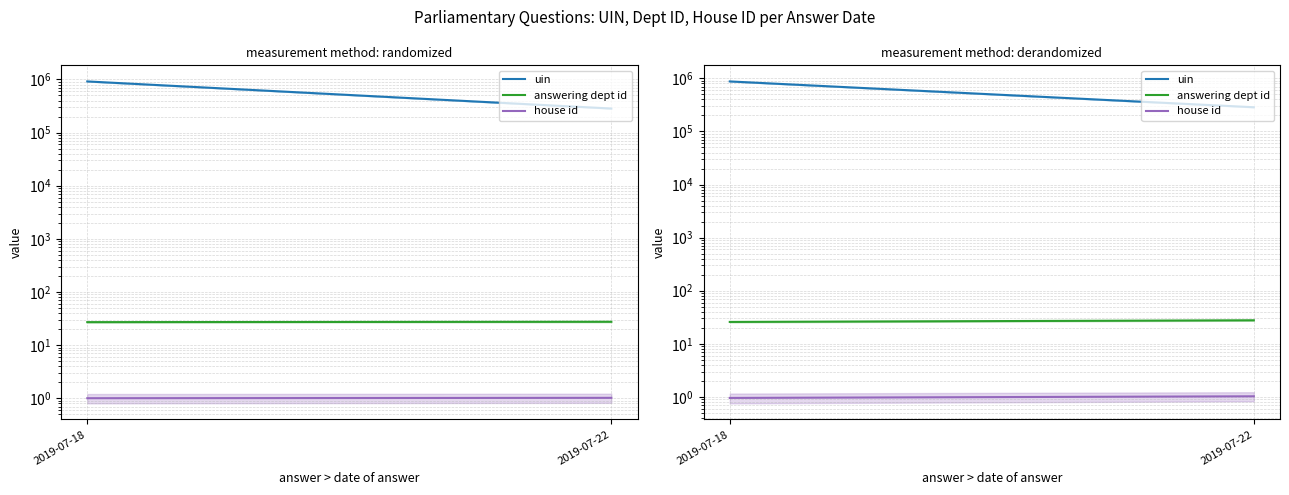

What is the value of the answering dept id point at the 1st from the left?

25.9